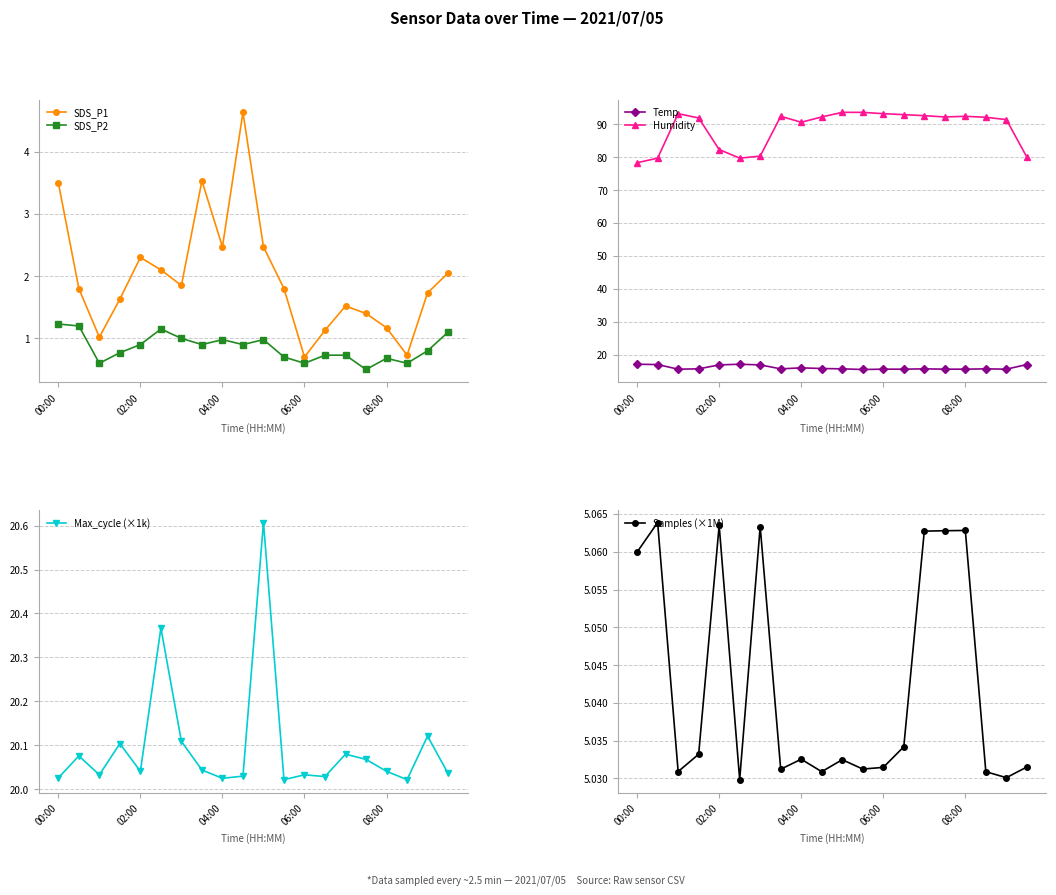

What is the highest value of the SDS_P1 series?

4.6